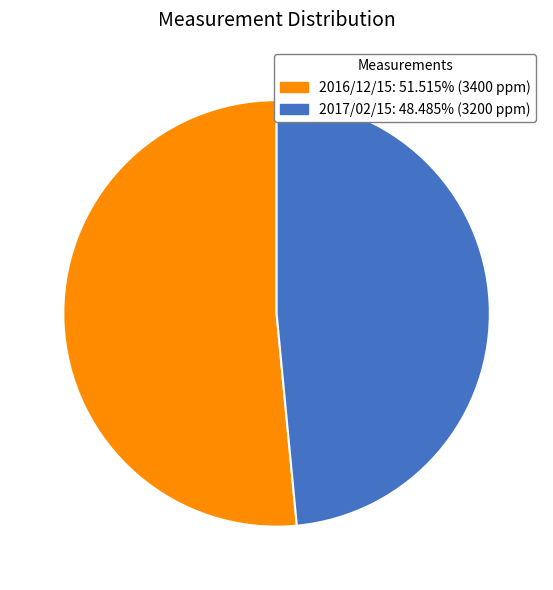

Which category has the smallest portion of the pie?

2017/02/15